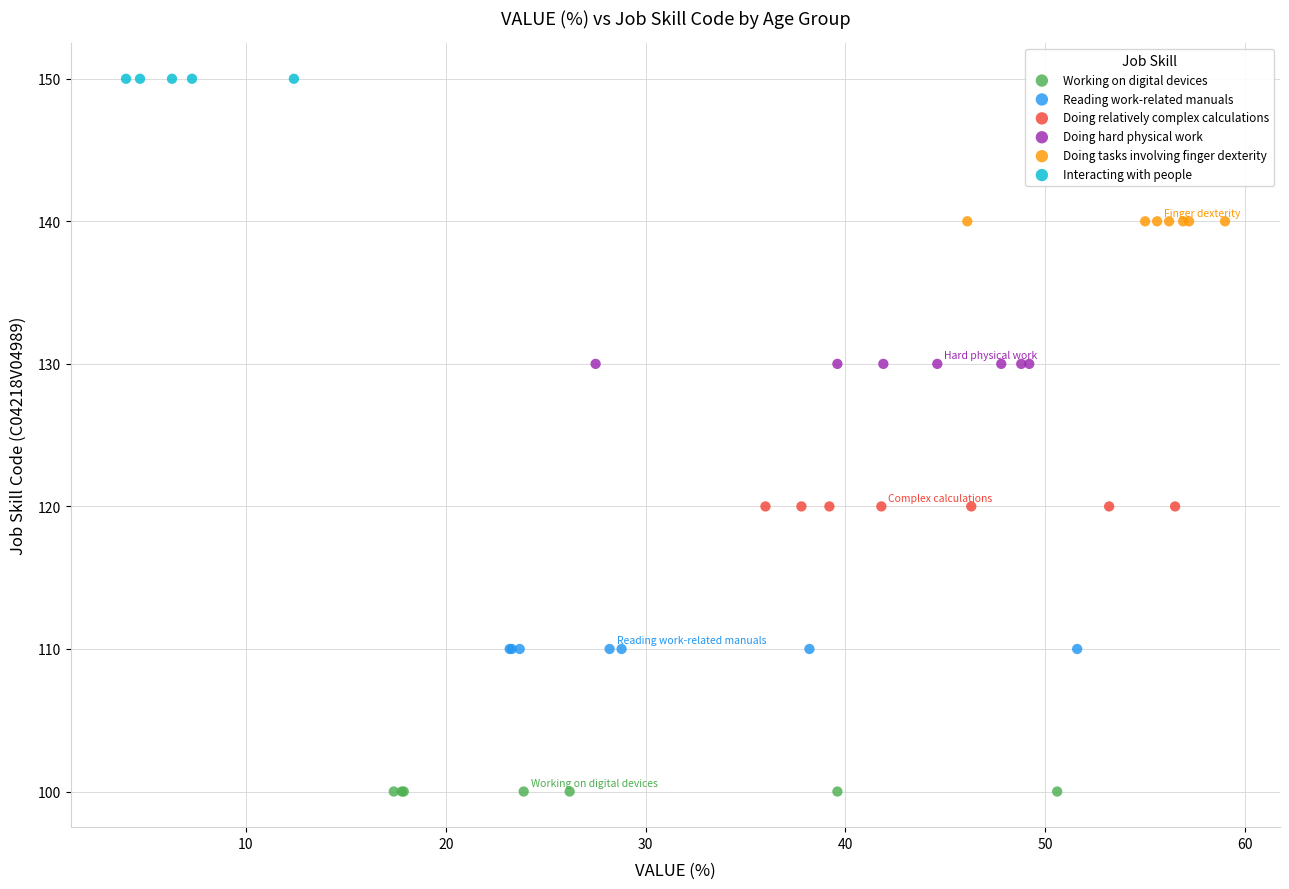

Which series contains the highest Y value?

Interacting with people